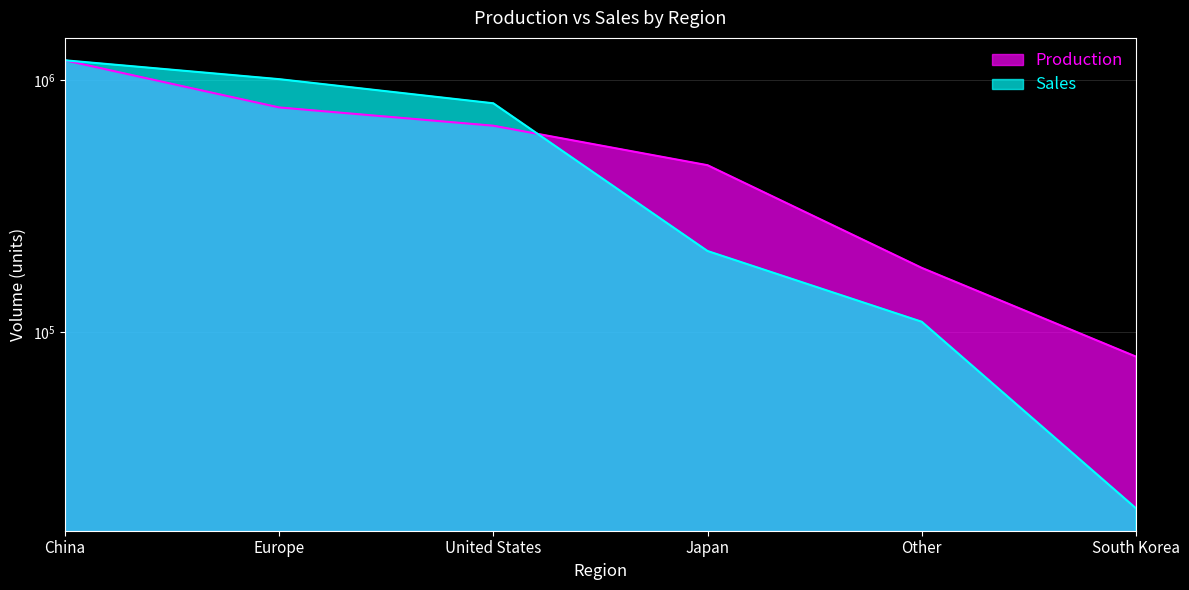

At which category is the sum across all series the highest?

China